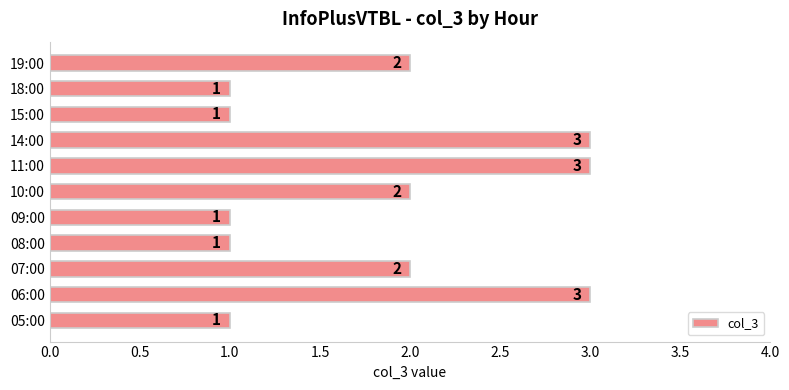

What is the difference between the maximum and minimum values?

2